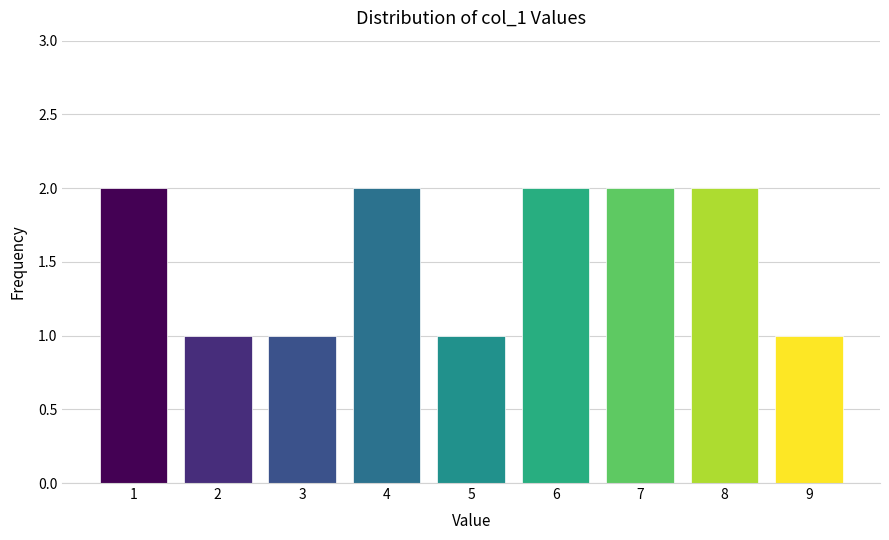

Reading left to right, list every bar in this chart as the range it spans on the x-axis followed by its height. The values are not printed on the chart, so give them approximately, as read against the axis.

0.5 to 1.5: 2
1.5 to 2.5: 1
2.5 to 3.5: 1
3.5 to 4.5: 2
4.5 to 5.5: 1
5.5 to 6.5: 2
6.5 to 7.5: 2
7.5 to 8.5: 2
8.5 to 9.5: 1